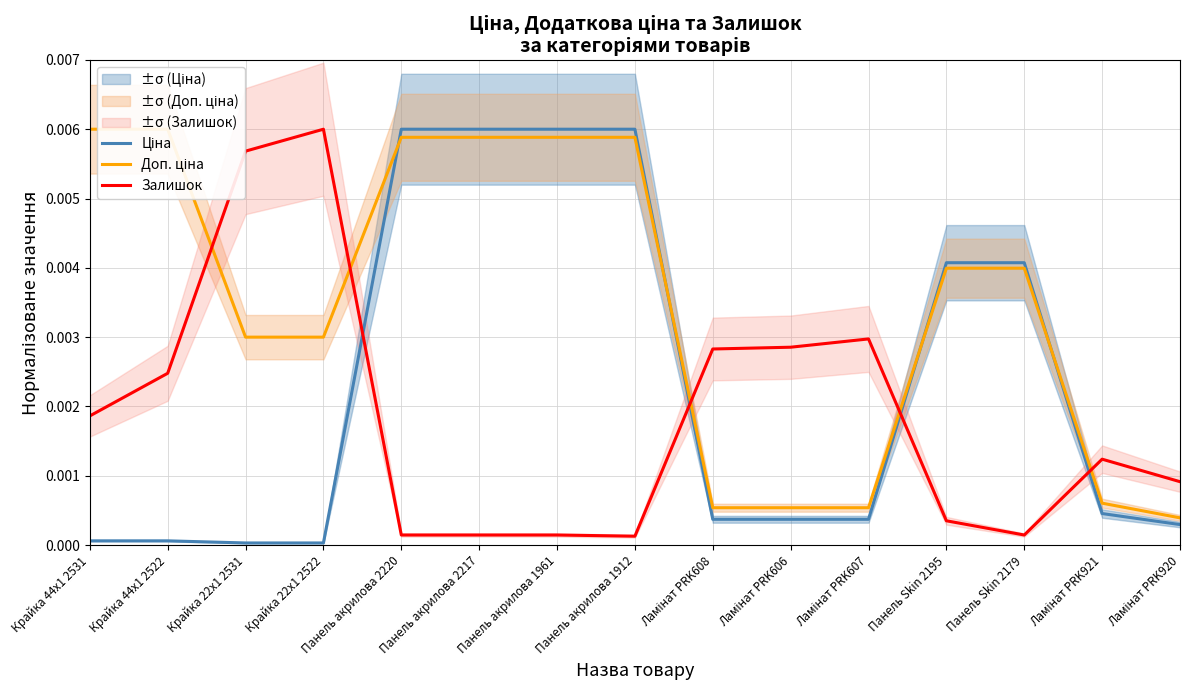

How many intersections are there between Ціна and Доп. ціна?

4